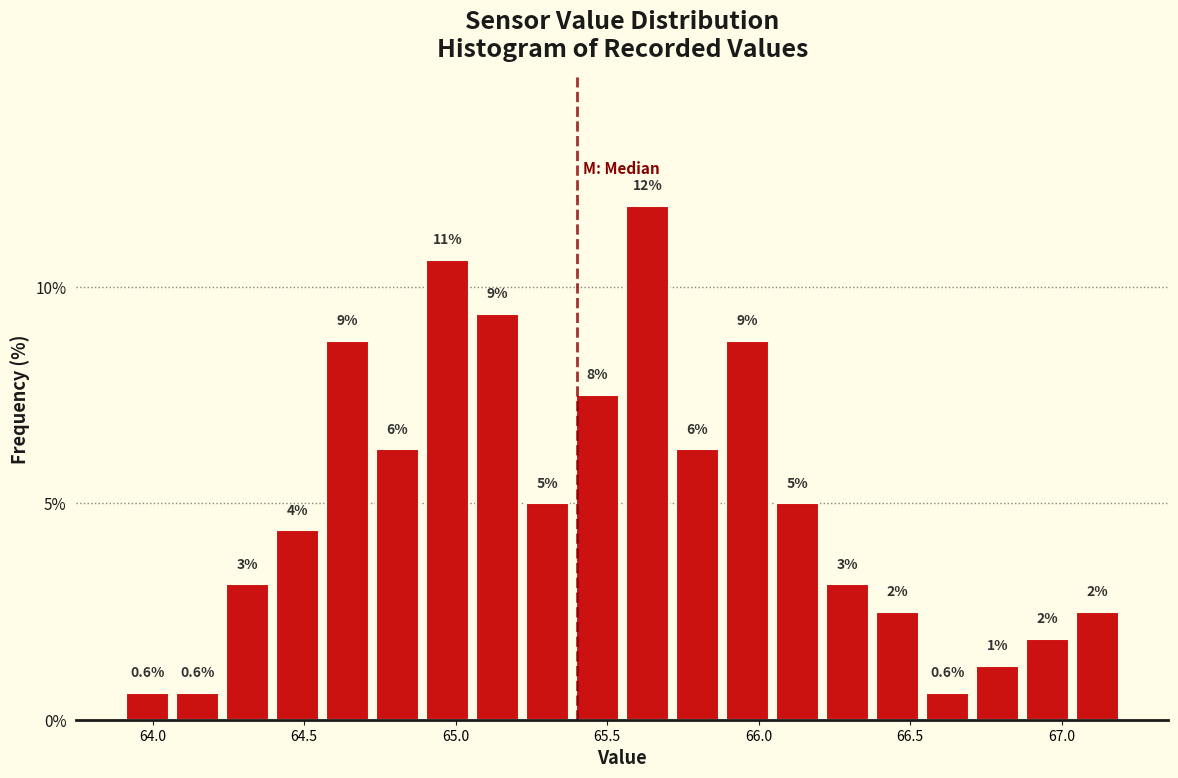

Around what value on the x-axis is the tallest bar? Give the approximate position of its centre, as read against the axis.

65.65